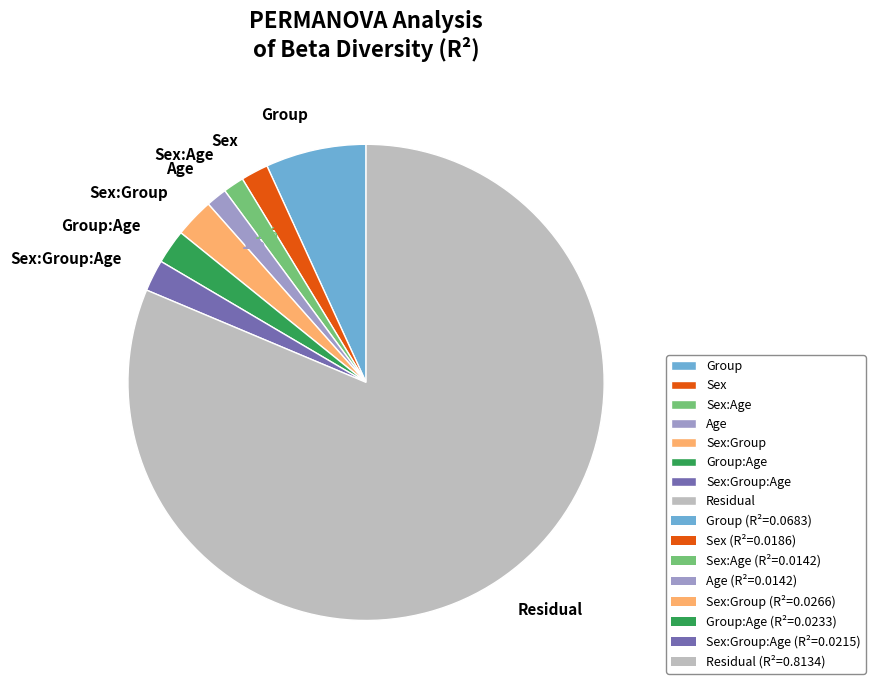

Combined, do Sex:Age and Age account for over 50%?

No